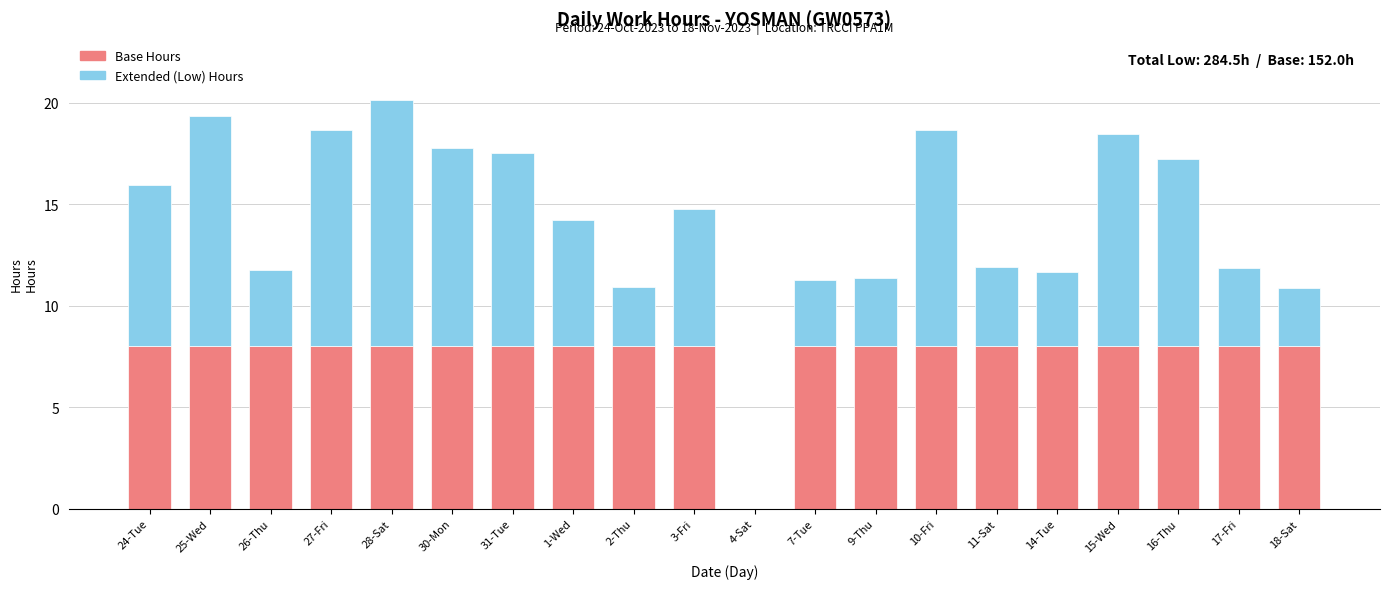

What is the approximate value of Base Hours at 14-Tue?

8.0